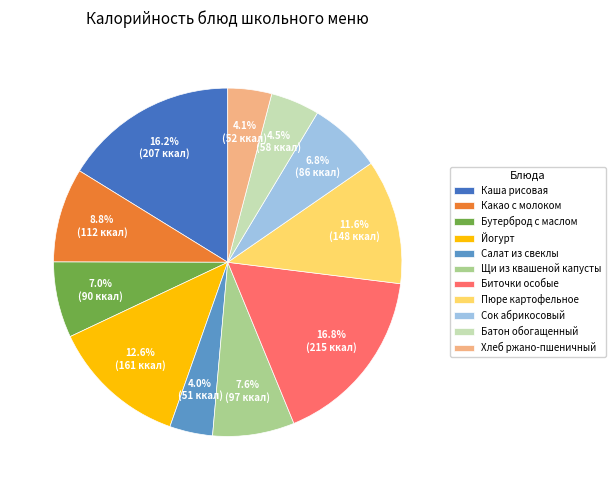

How much of the chart is everything except Щи из квашеной капусты?

92.4%